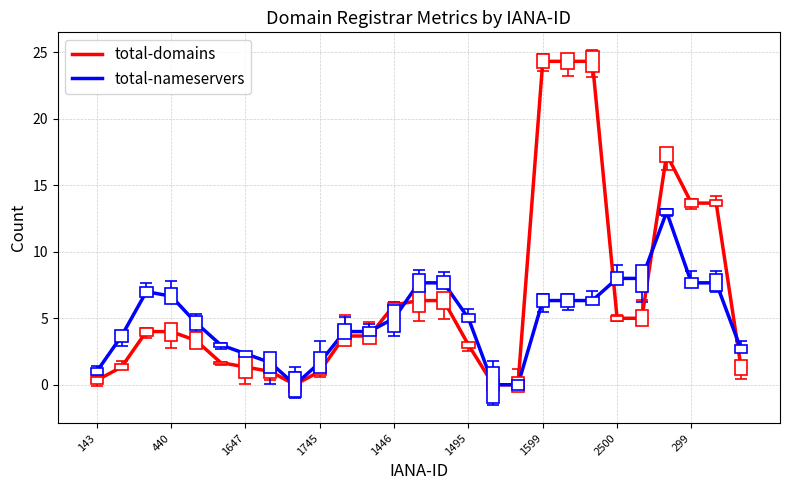

Which series has the largest total across all categories?

total-domains